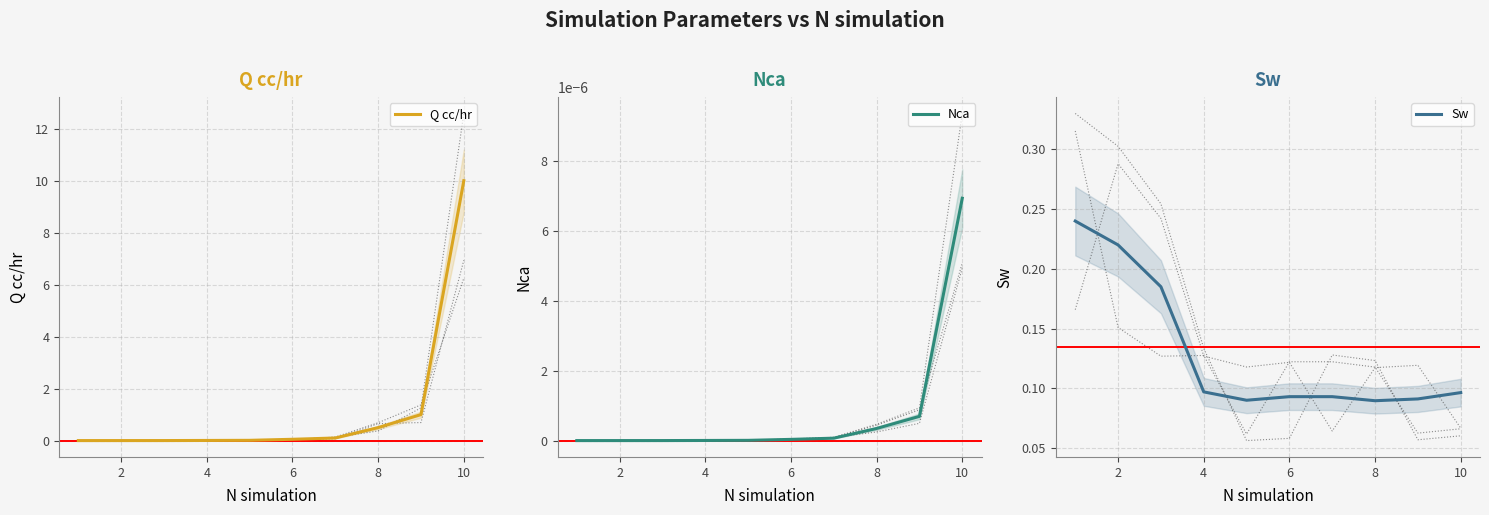

Which series has the largest total across all categories?

Q cc/hr